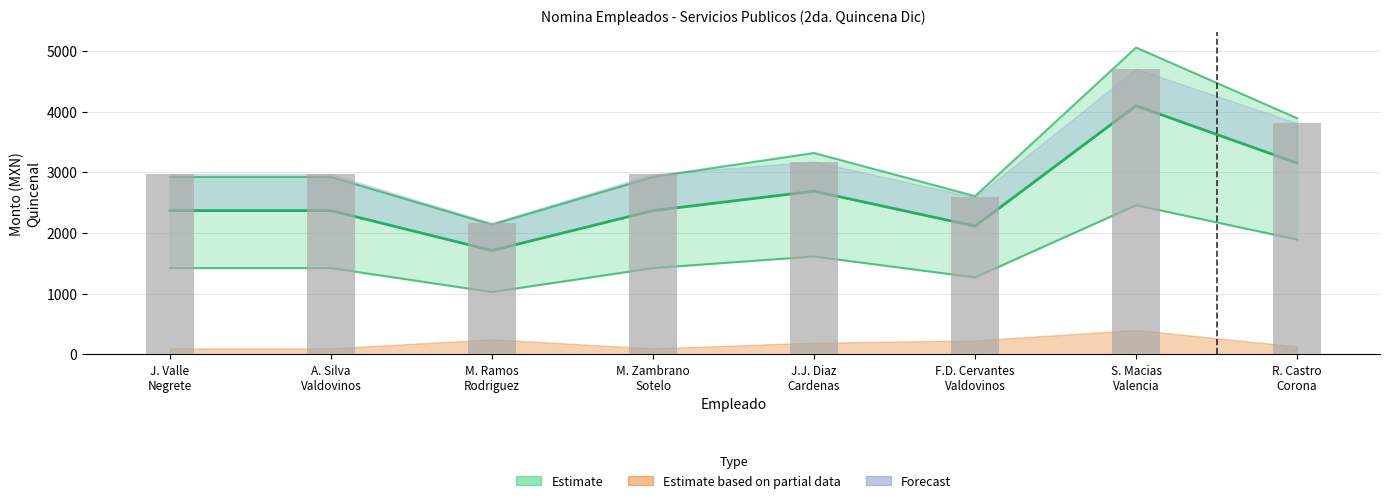

What is the total value across all series at F.D. Cervantes Valdovinos?

7308